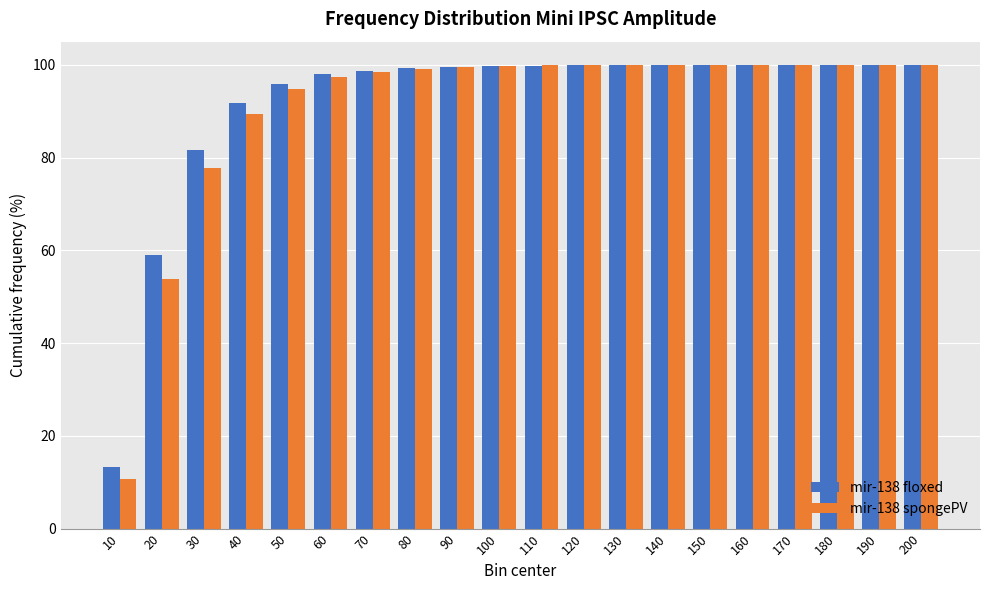

What is the difference between the maximum and minimum values in the mir-138 spongePV series?

89.2